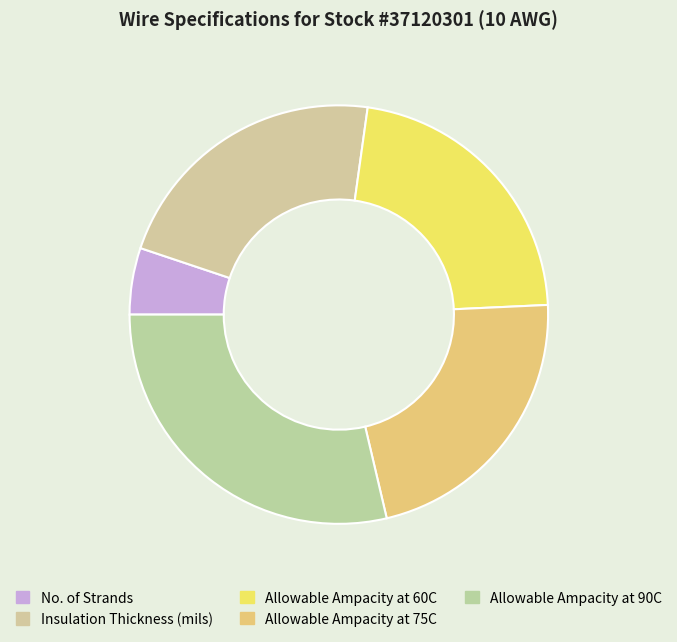

Is the sum of Insulation Thickness (mils) and No. of Strands greater than half?

No